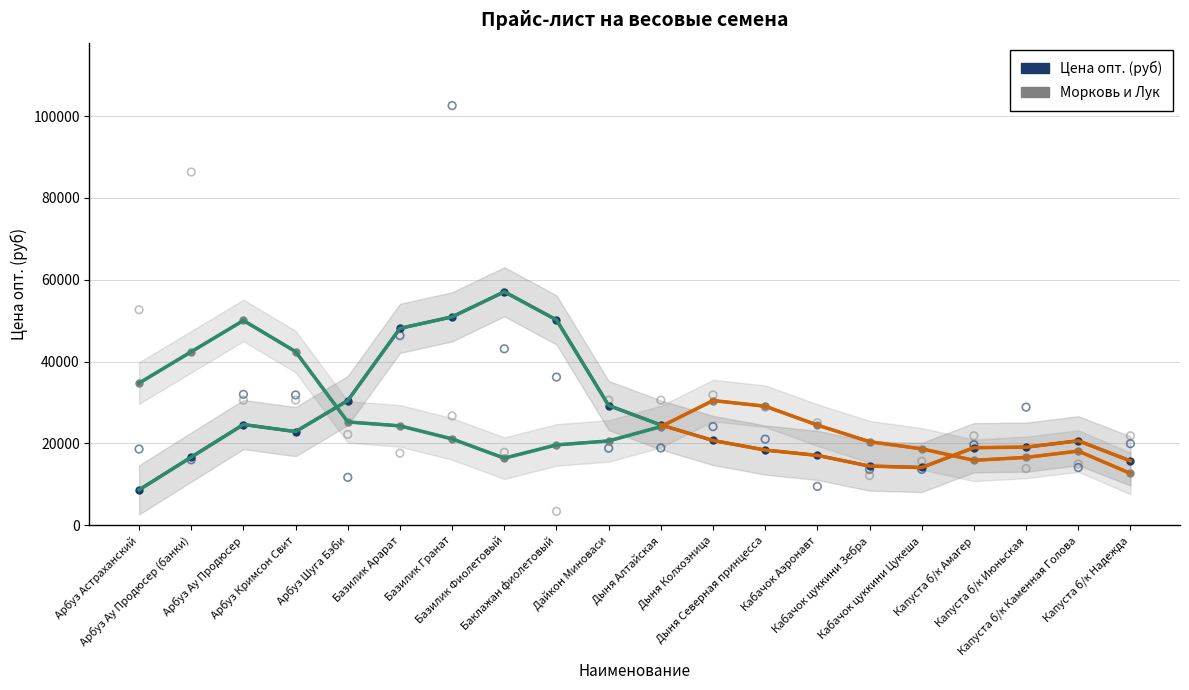

What are all the series names shown in the legend?

Цена опт. (руб), Морковь и Лук